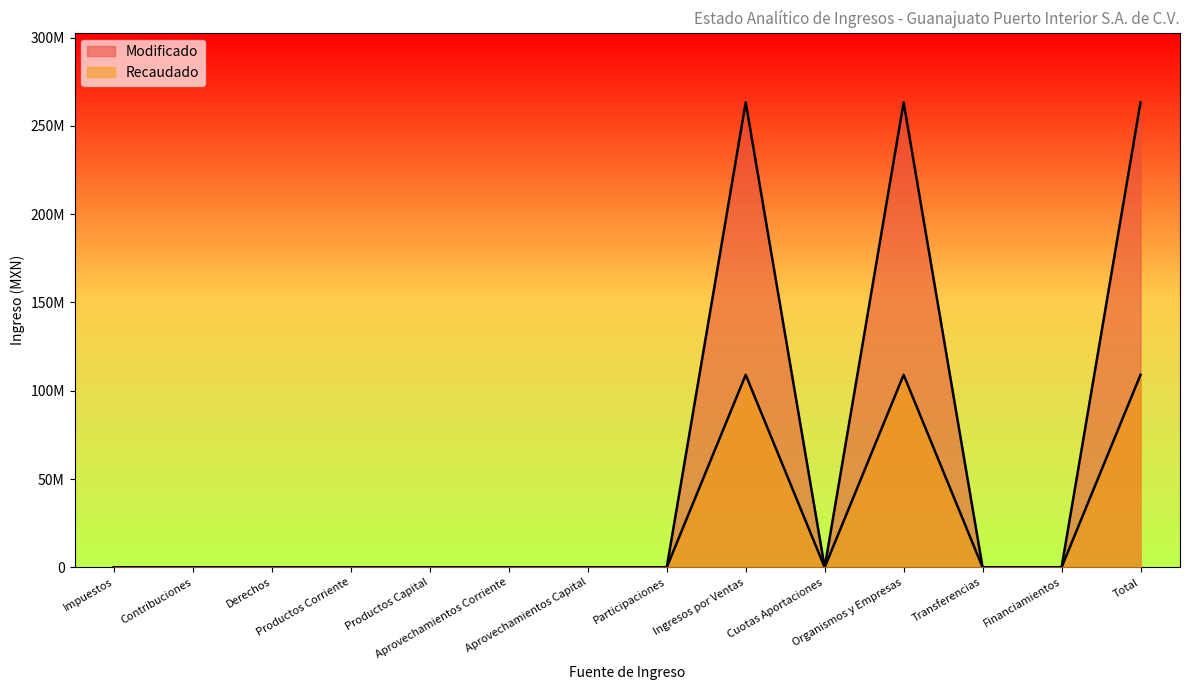

True or false: Modificado and Recaudado cross at least once.

False